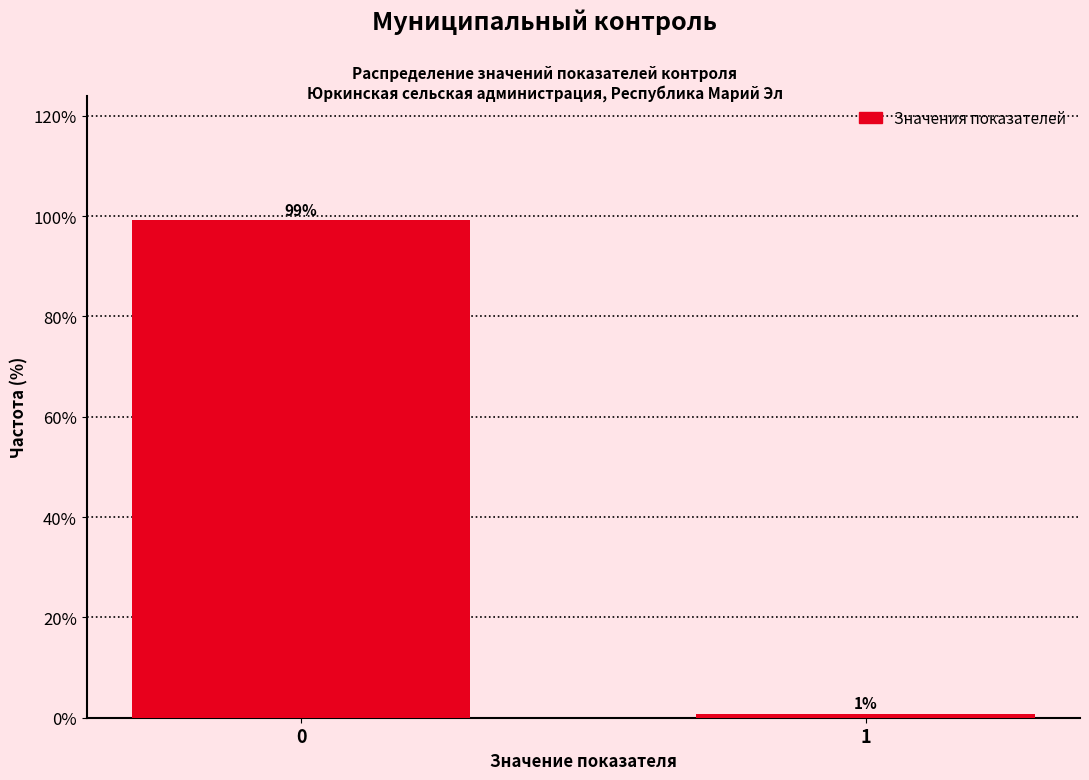

What is the sum of all values?

100.0